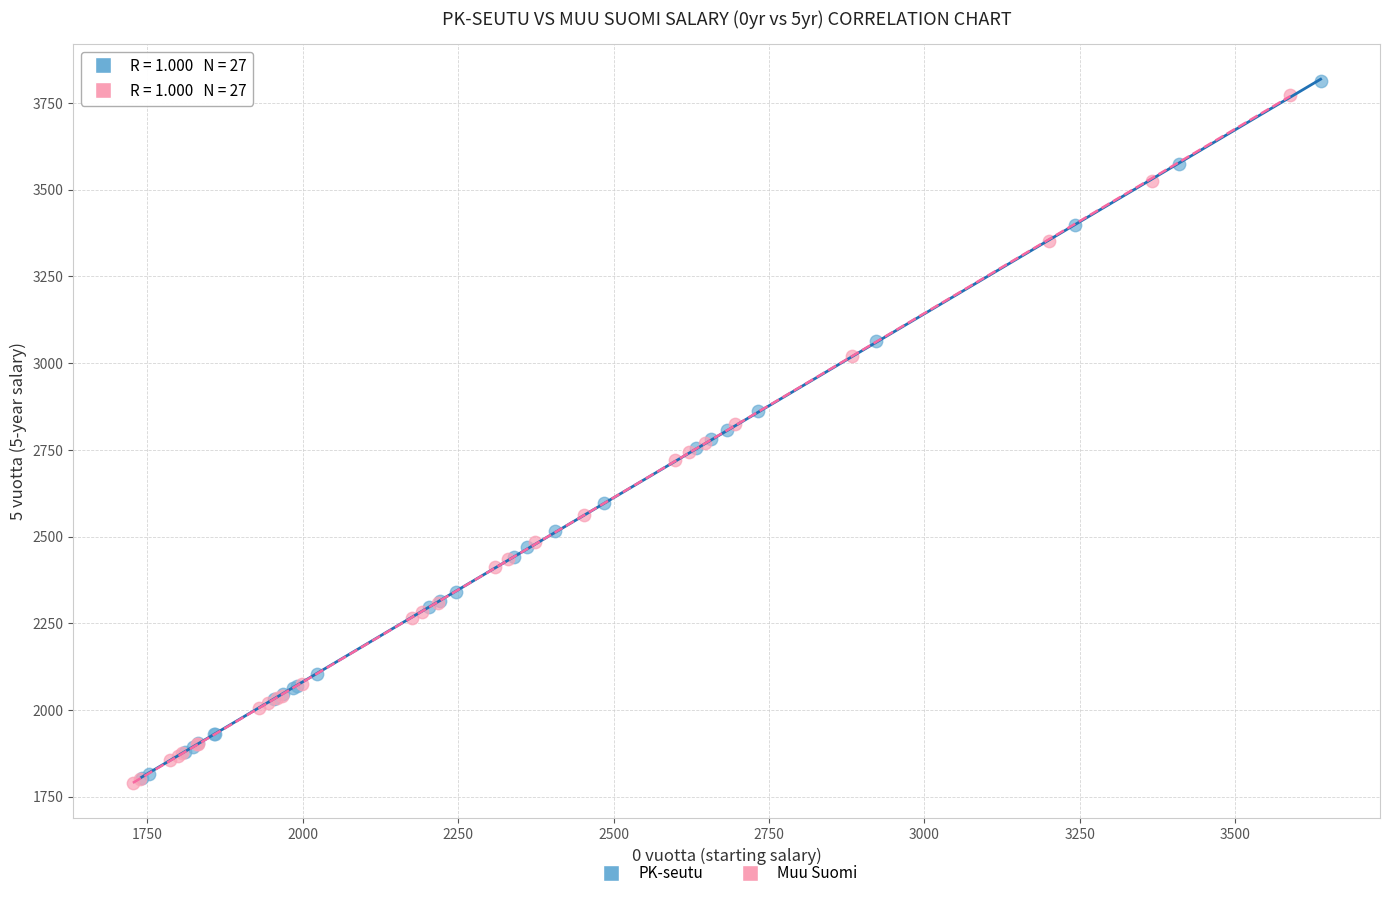

Which series contains the highest Y value?

PK-seutu